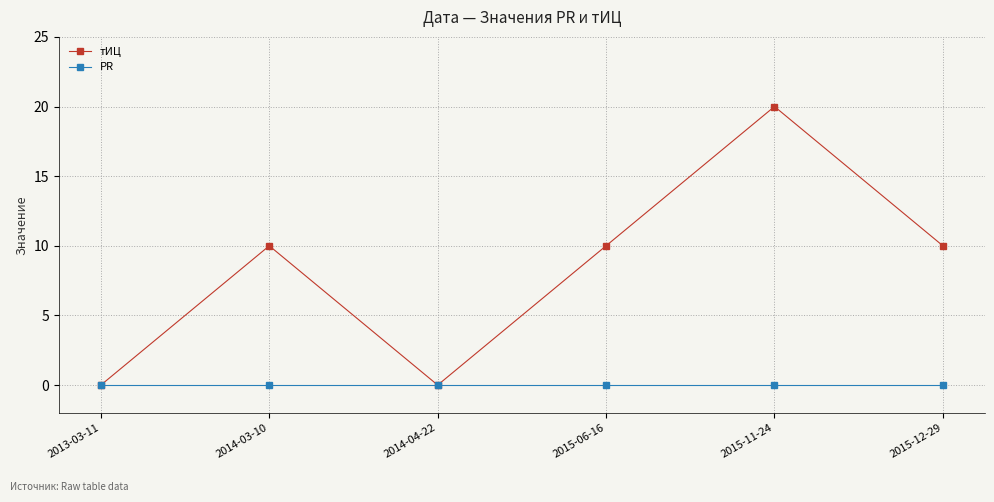

Which series has the largest range (max minus min)?

тИЦ